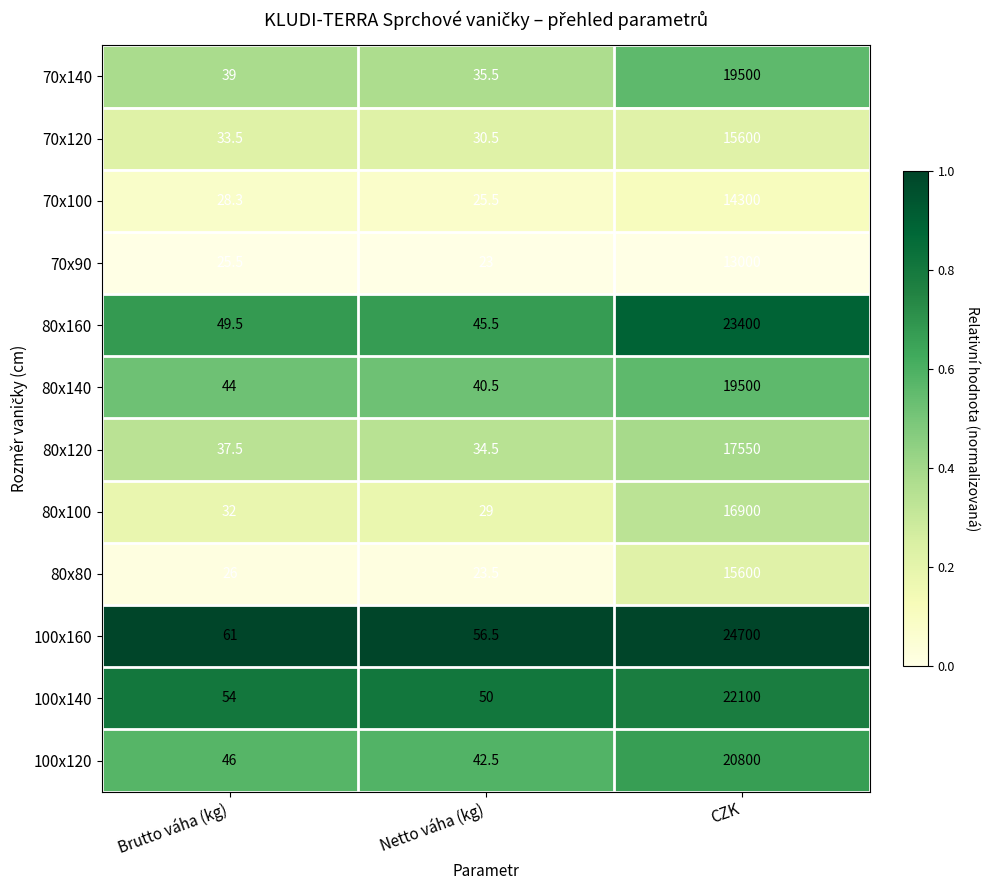

Which series has the largest range (max minus min)?

100x160